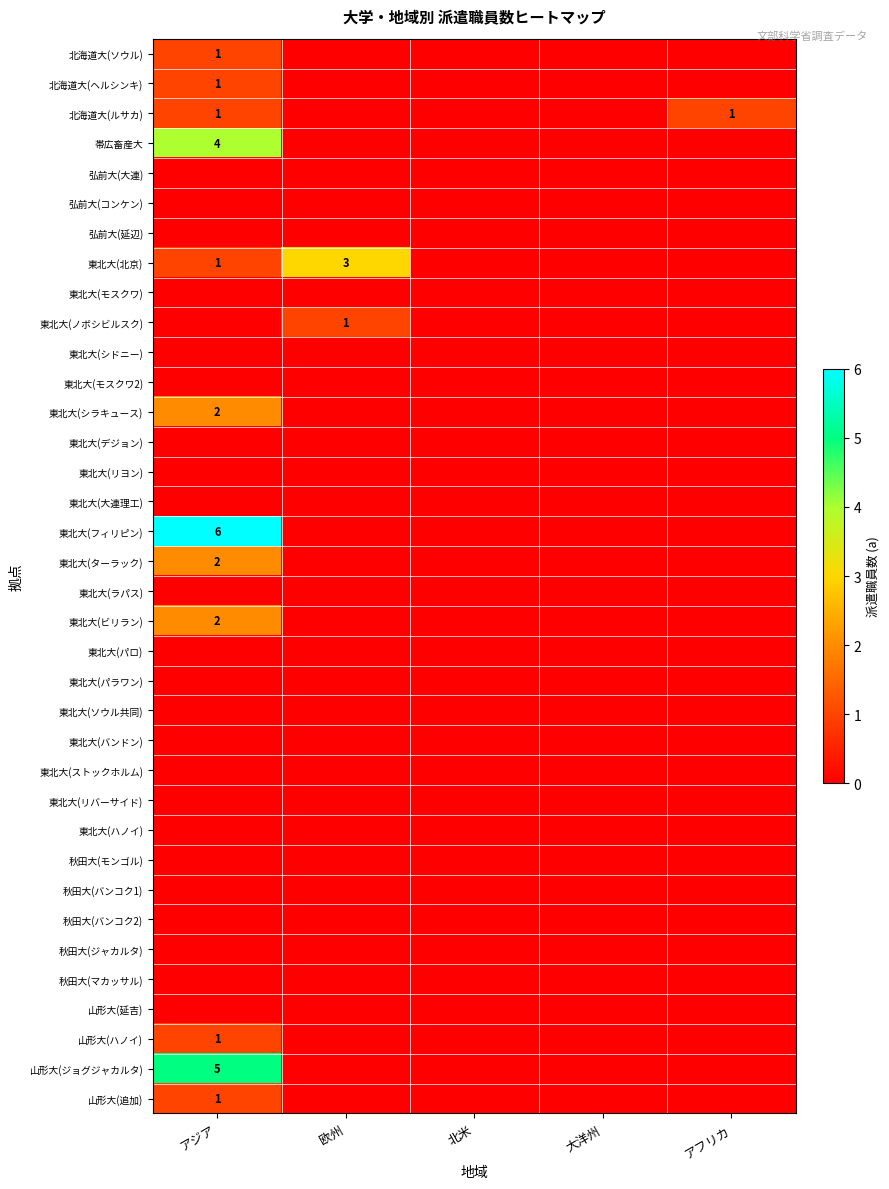

Which series has the largest total across all categories?

東北大(フィリピン)